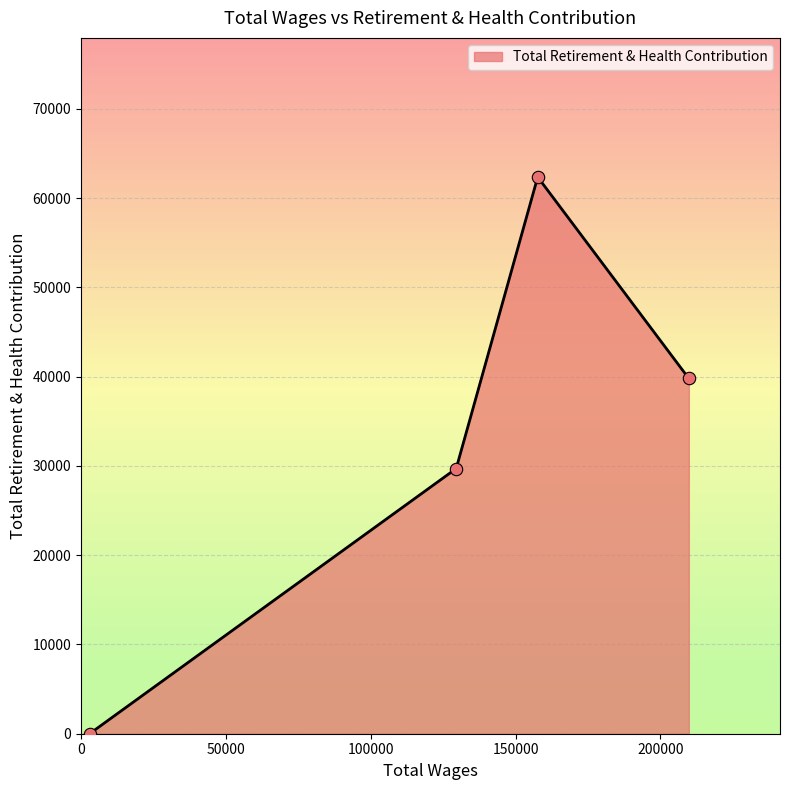

What is the sum of all values?

131869